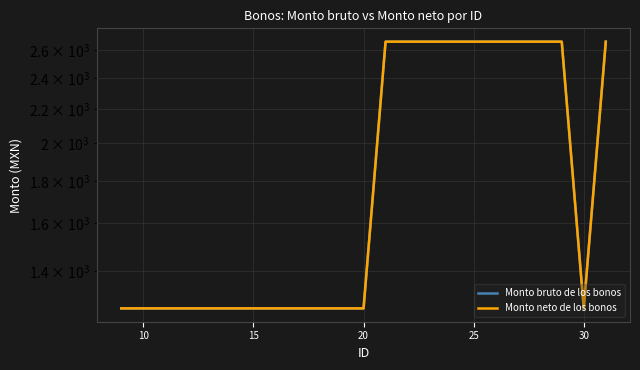

Count the Monto bruto de los bonos values in the range 1260 to 2660.

20